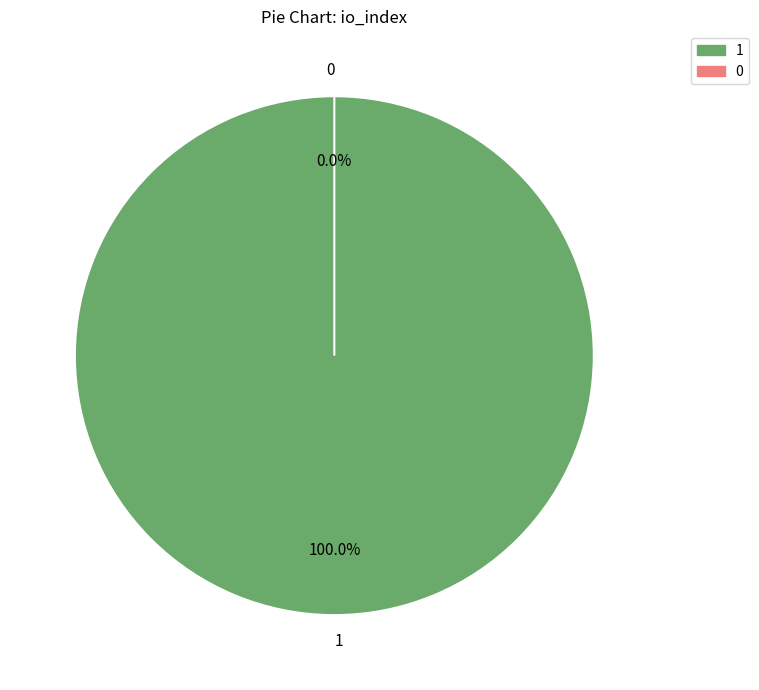

How many segments does this pie chart have?

2